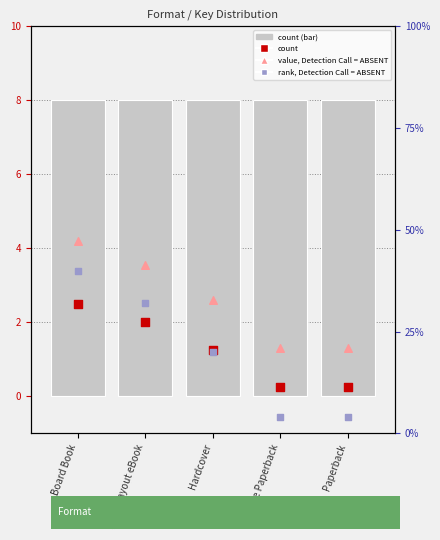

Which series contains the lowest Y value?

count